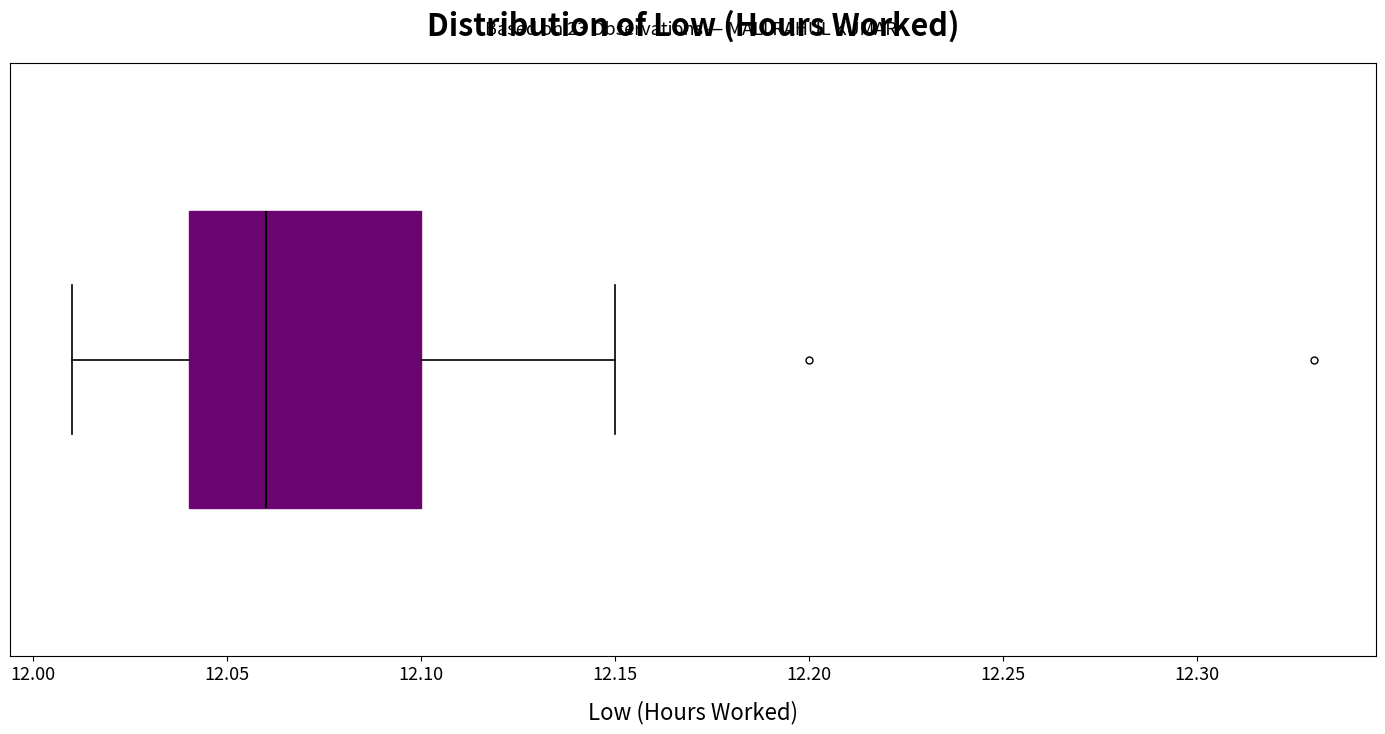

Where does the left whisker of the box end on the x-axis? The values are not printed on the chart, so give them approximately, as read against the axis.

12.01